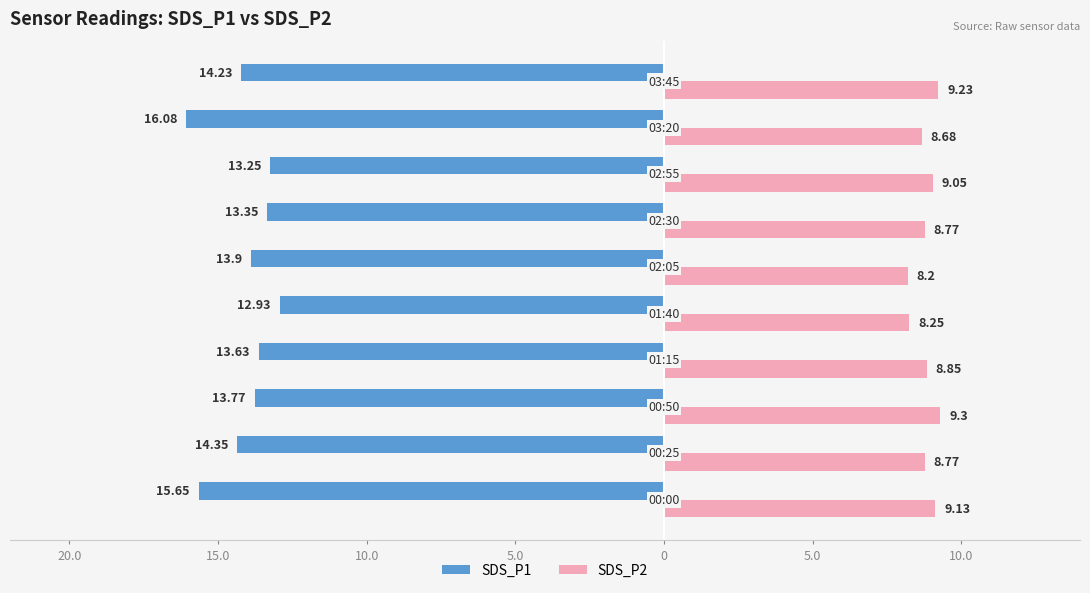

What are all the series names shown in the legend?

SDS_P1, SDS_P2